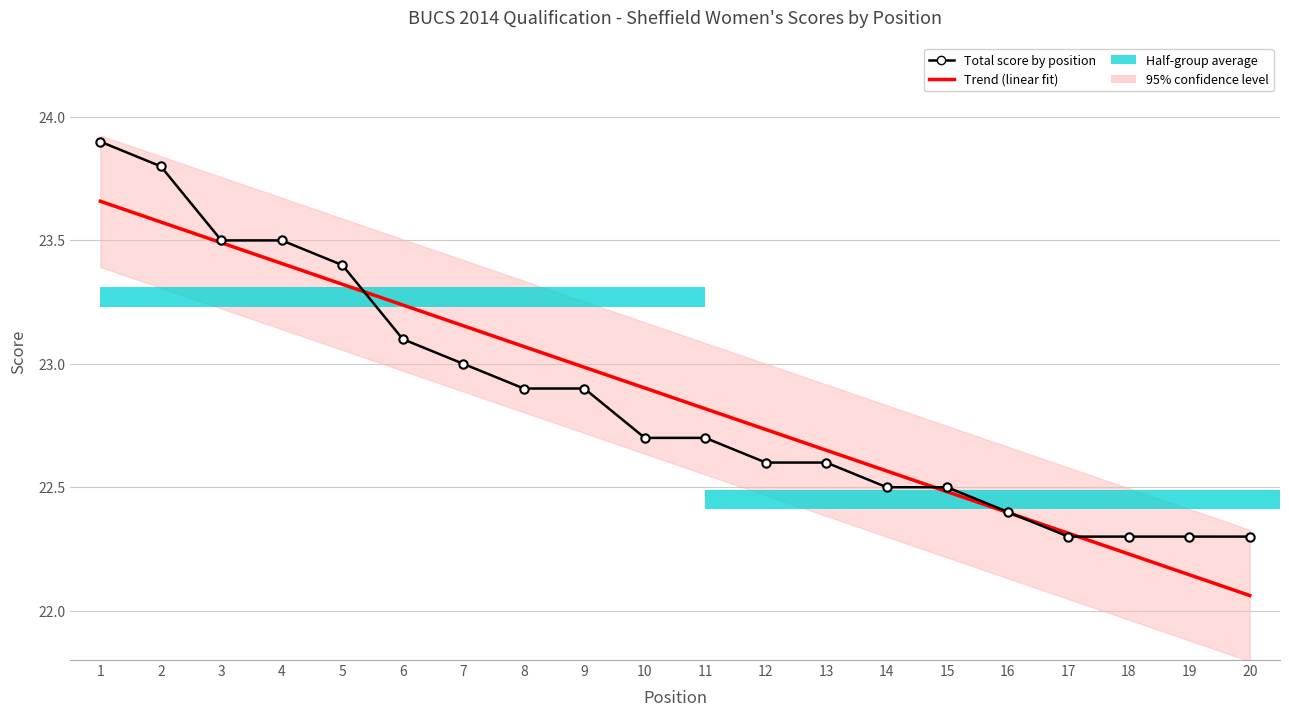

What value does the data have at 12?

22.6